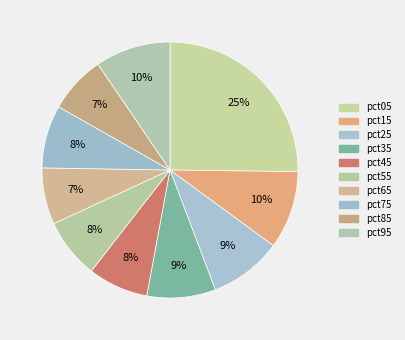

To the nearest percent, what is the average slice percentage?

10%